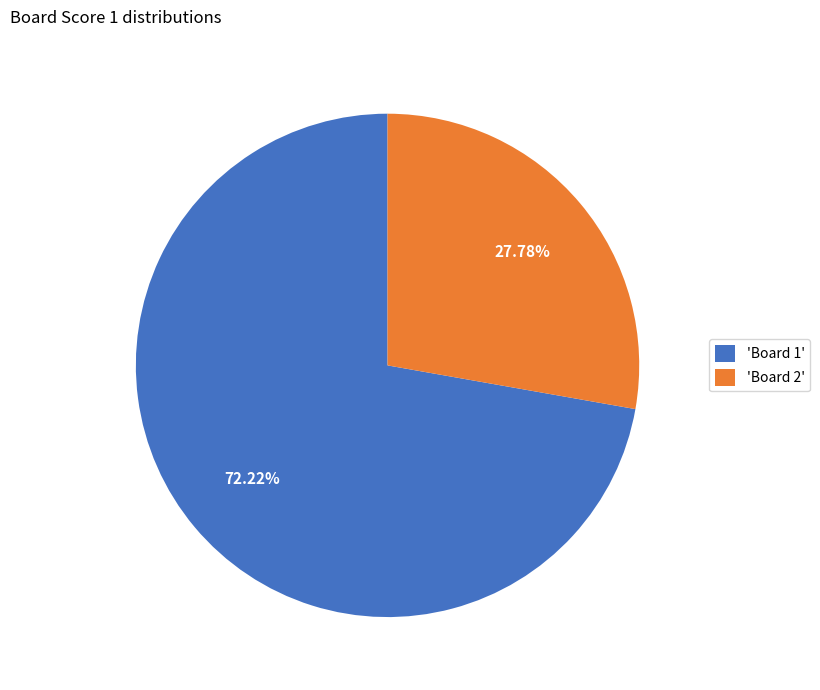

Rank the categories by value from lowest to highest.

'Board 2', 'Board 1'